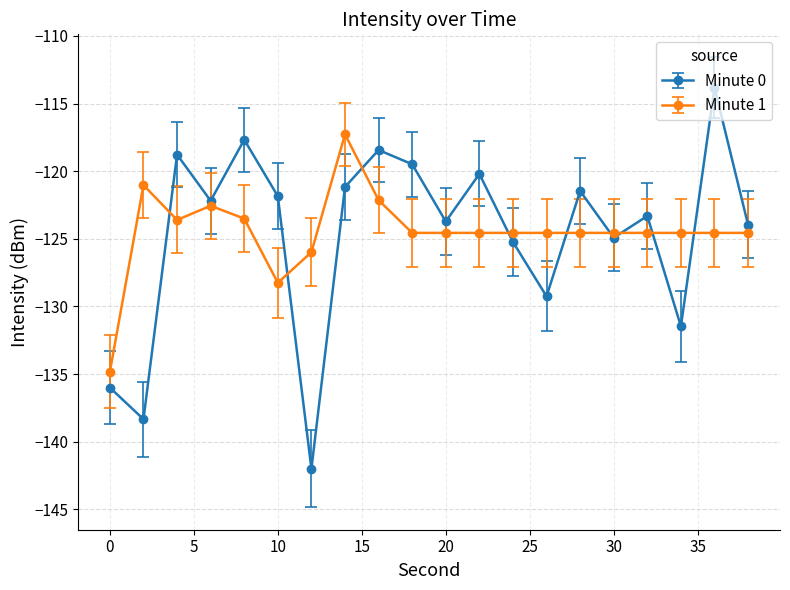

Rank the series by their maximum value, from lowest to highest.

Minute 1, Minute 0